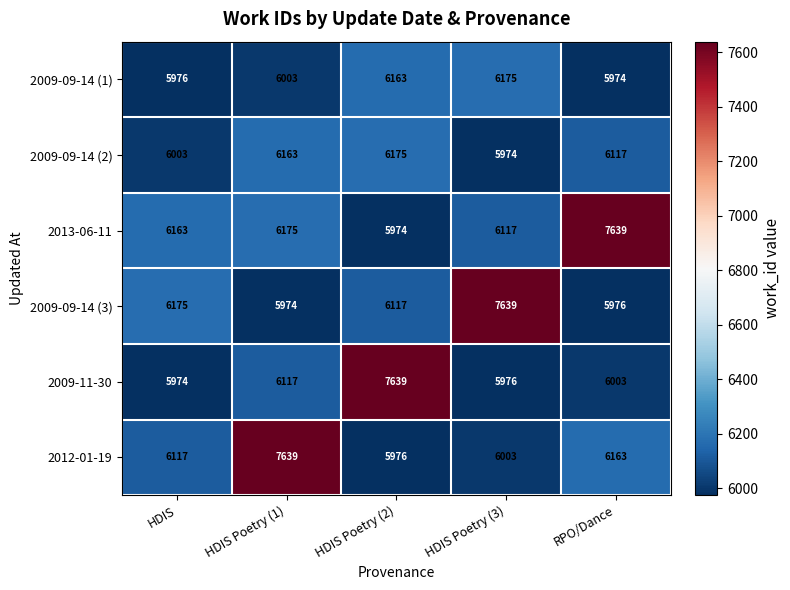

Is it true that 2012-01-19 equals 6117 at HDIS?

True